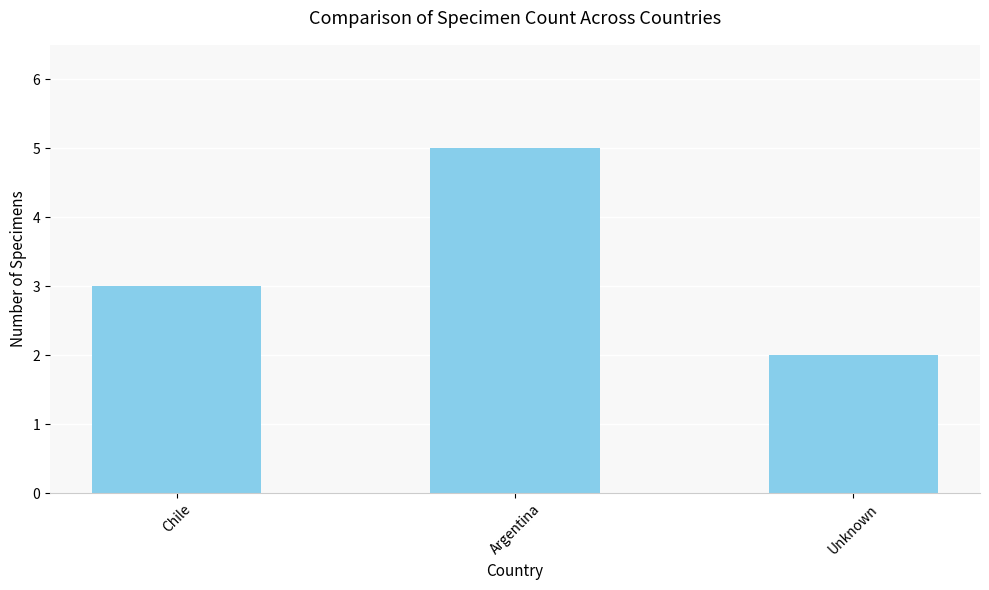

Which has a higher value, Chile or Argentina?

Argentina